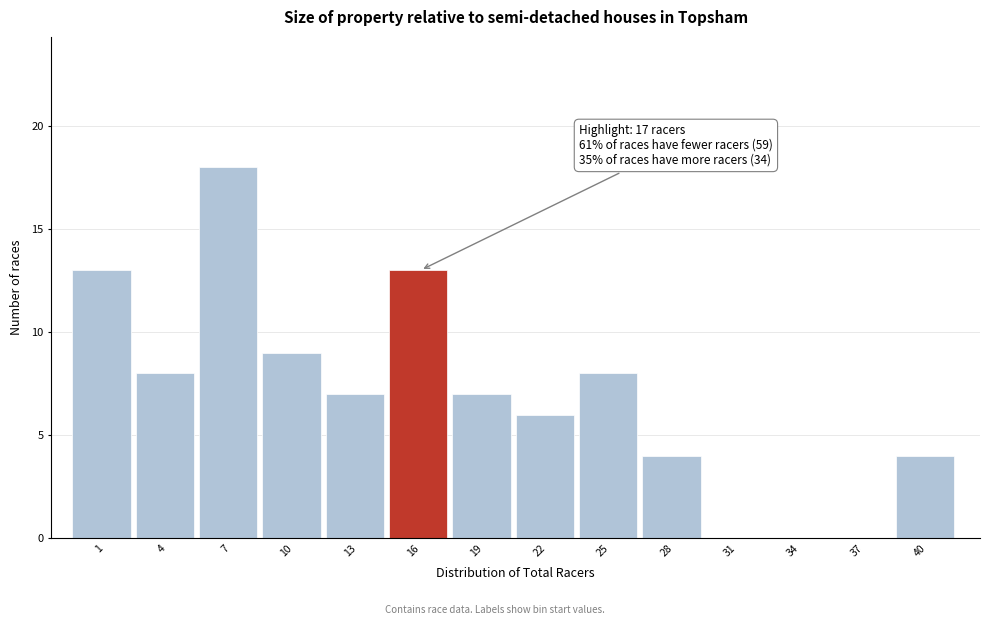

Reading left to right, transcribe all the data shown in this chart.

1=13	4=8	7=18	10=9	13=7	16=13	19=7	22=6	25=8	28=4	31=0	34=0	37=0	40=4